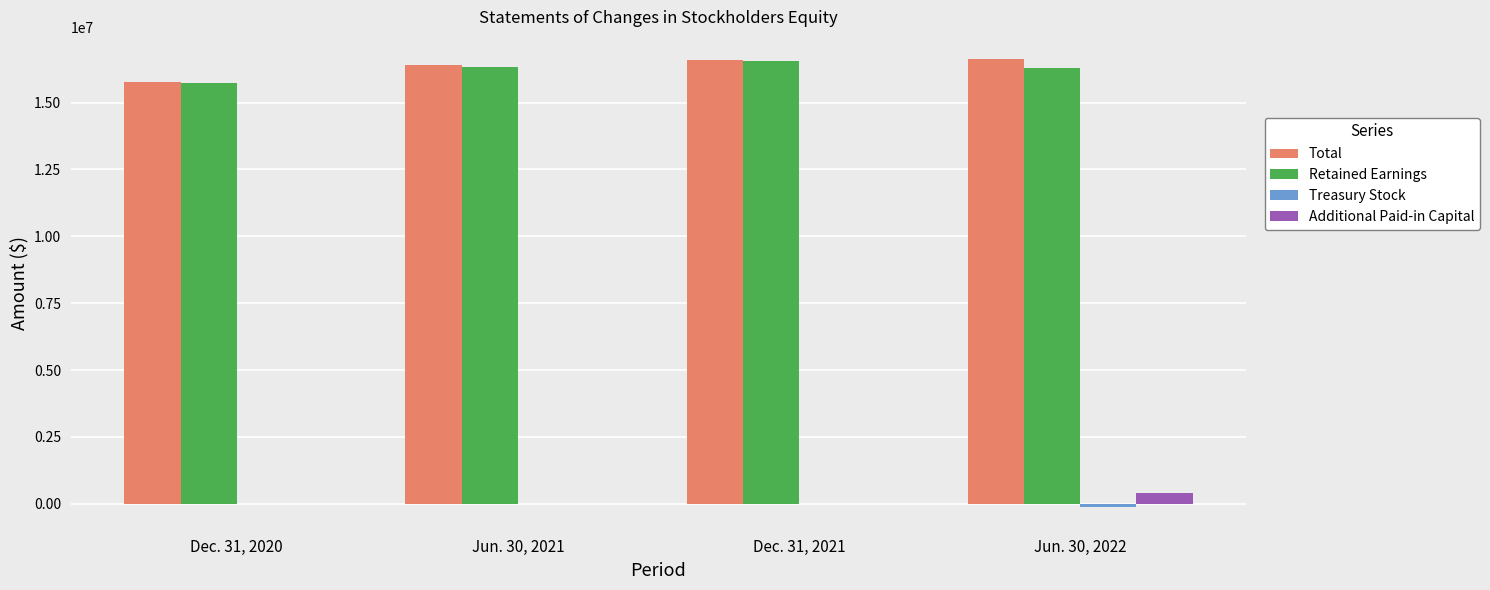

The value of Total at Jun. 30, 2021 is 28988104. True or false?

False